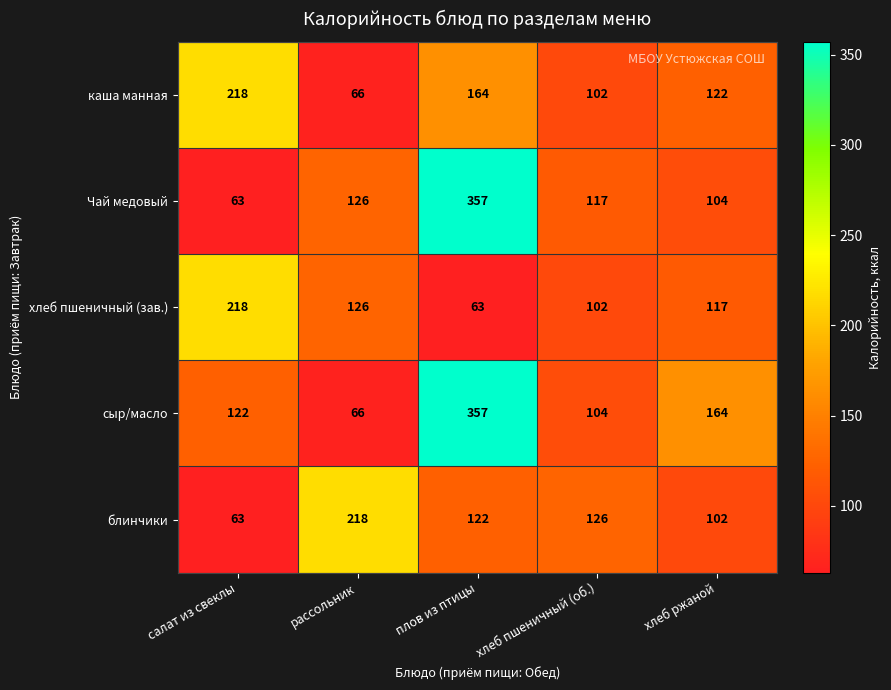

At which label is хлеб пшеничный (зав.) closest to 140?

рассольник